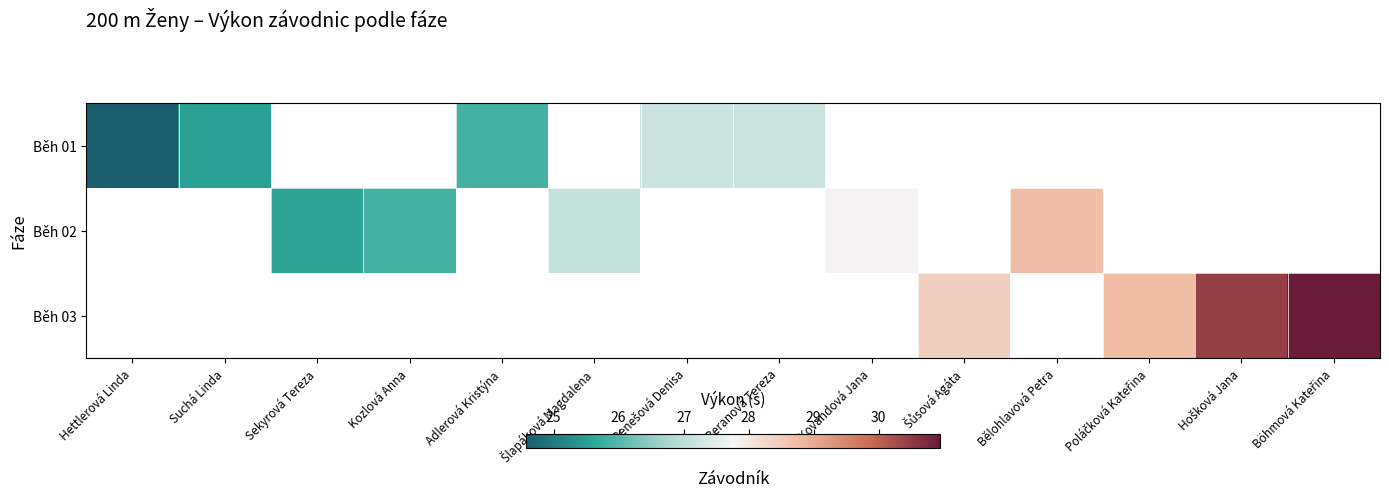

What is the smallest value displayed?

24.6